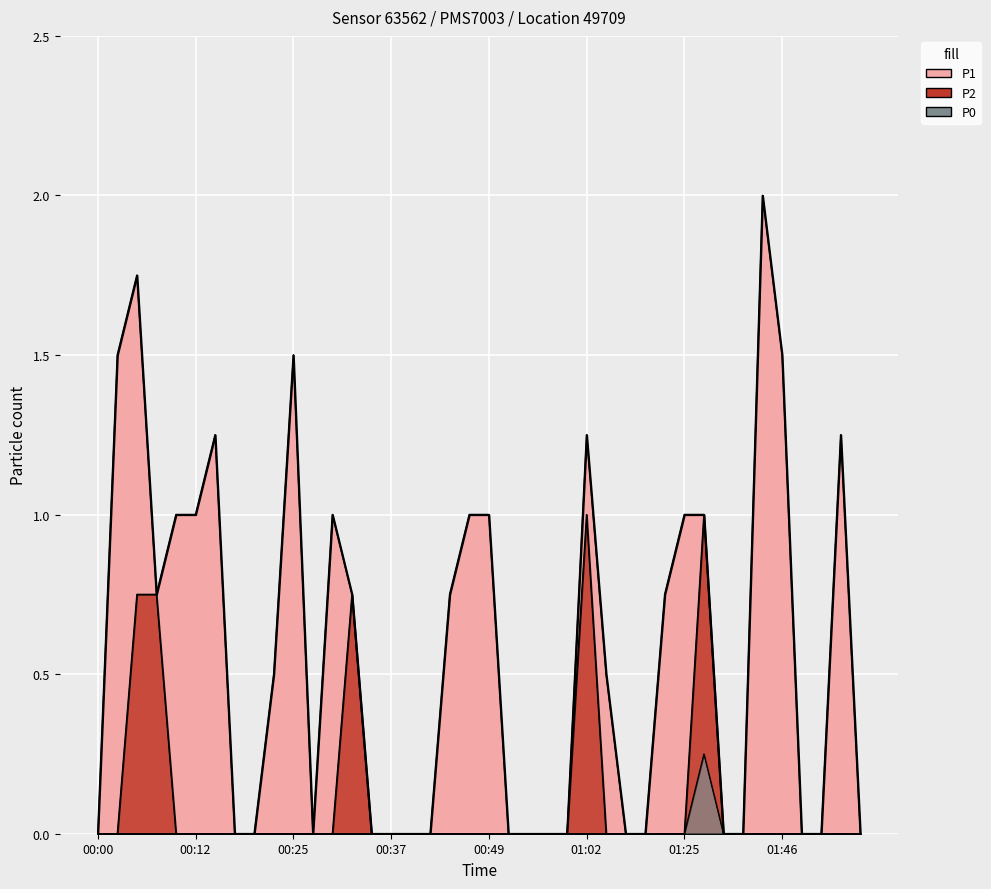

Count the P0 values in the range 0 to 1.

40